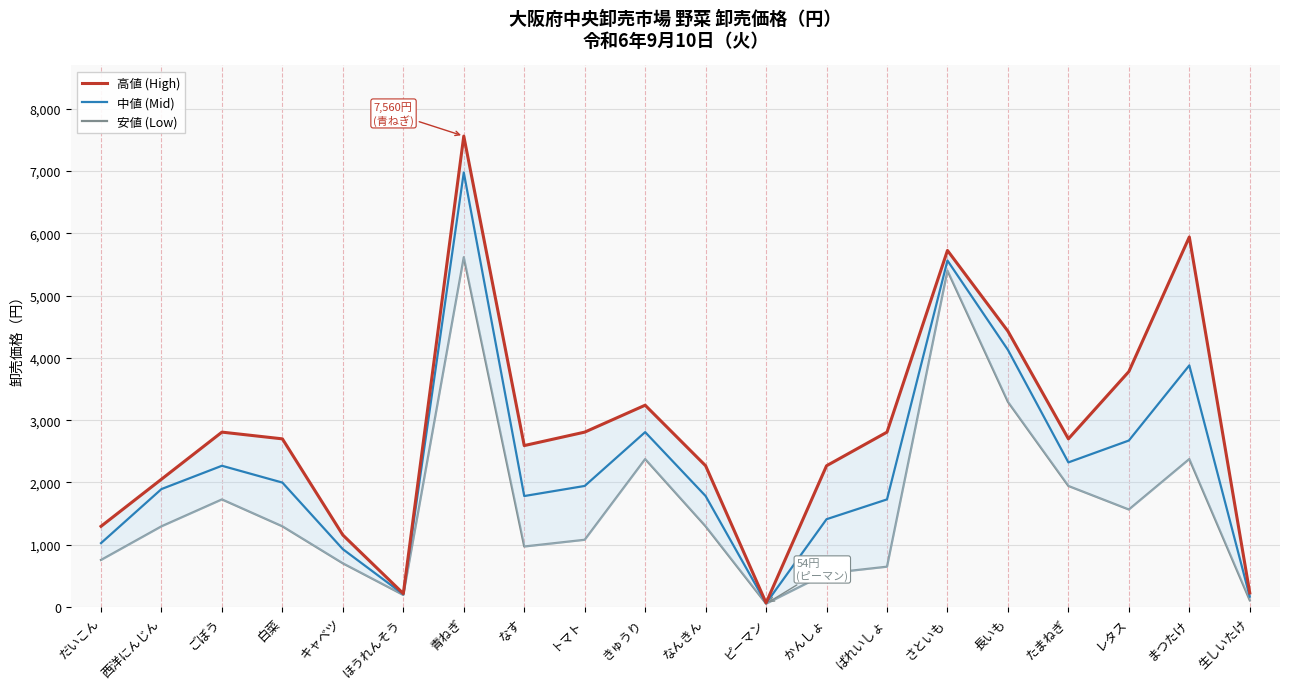

Reading left to right, what are all the values shown in this chart?

高値 (High): 1296	2052	2808	2700	1156	216	7560	2592	2808	3240	2268	67	2268	2808	5724	4428	2700	3780	5940	227
中値 (Mid): 1026	1894	2268	1998	929	205	6976	1782	1944	2808	1782	60	1410	1728	5562	4128	2322	2673	3879	167
安値 (Low): 756	1296	1728	1296	702	194	5616	972	1080	2376	1296	54	540	648	5400	3294	1944	1566	2376	108